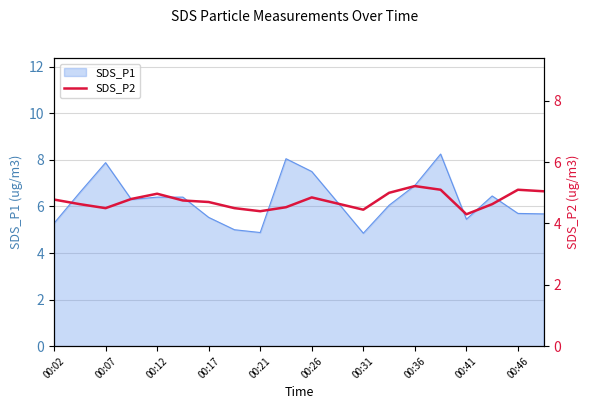

Is it true that SDS_P1 equals 6.4 at 00:12?

True